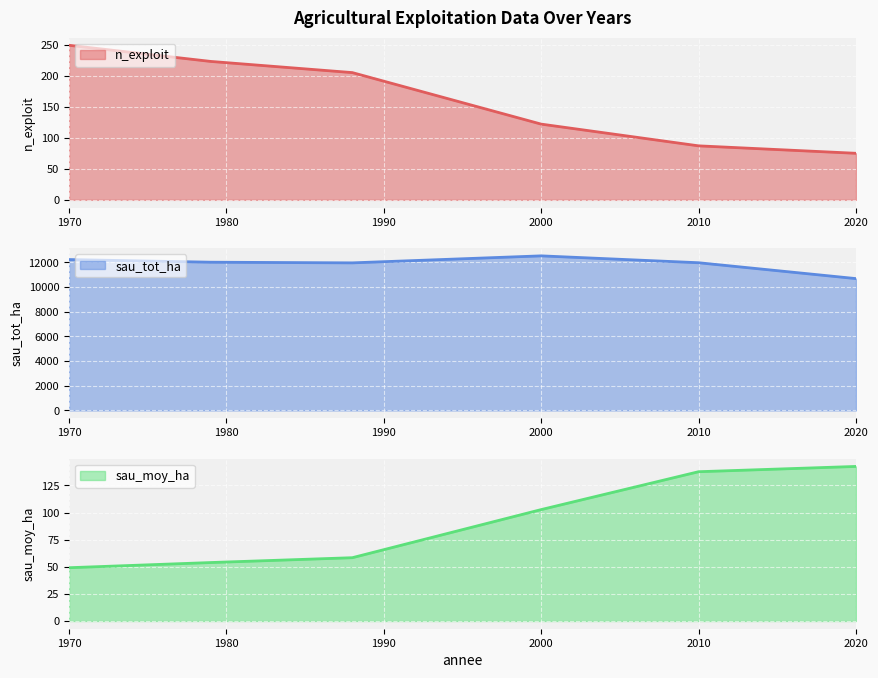

True or false: n_exploit has more than 0 points higher than both neighbors.

False